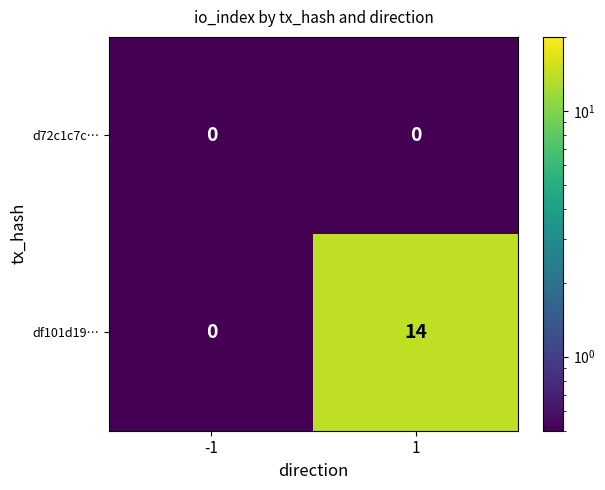

The value of df101d19… at -1 is 0. True or false?

True